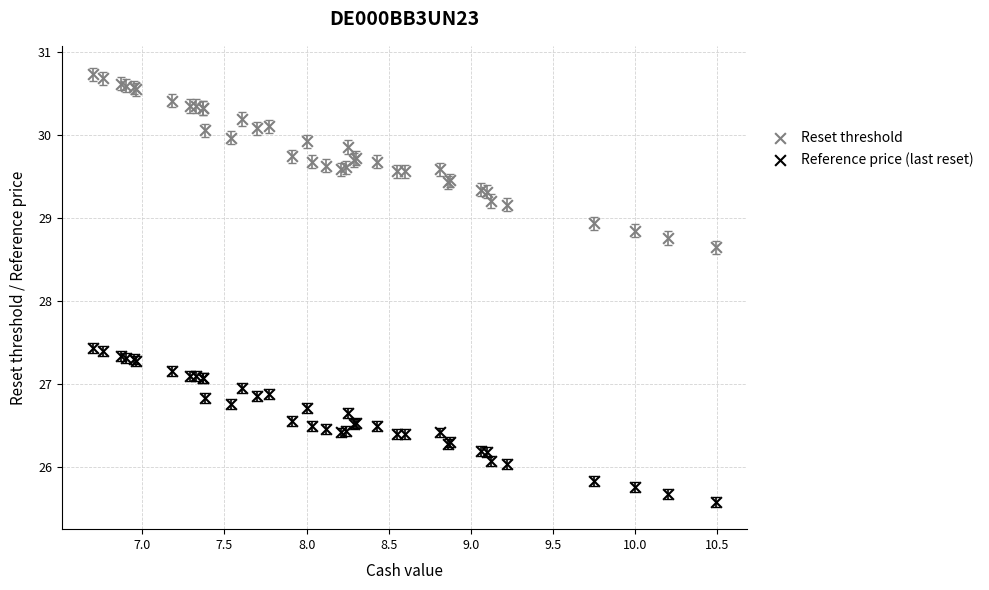

Which series reaches the minimum Y coordinate?

Reference price (last reset)